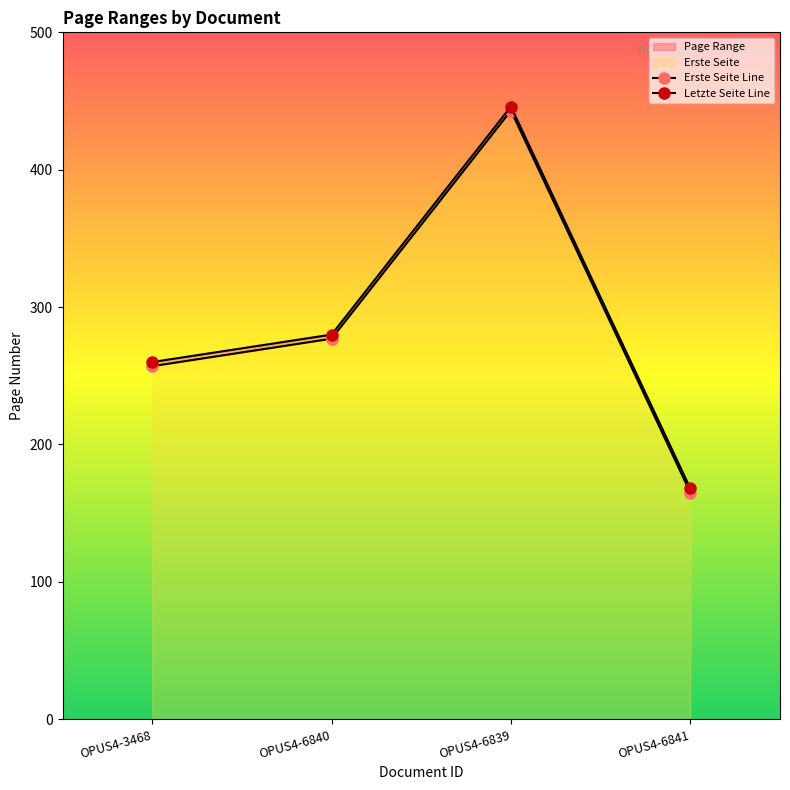

Between OPUS4-3468 and OPUS4-6841, which series saw the biggest shift?

Erste Seite Line